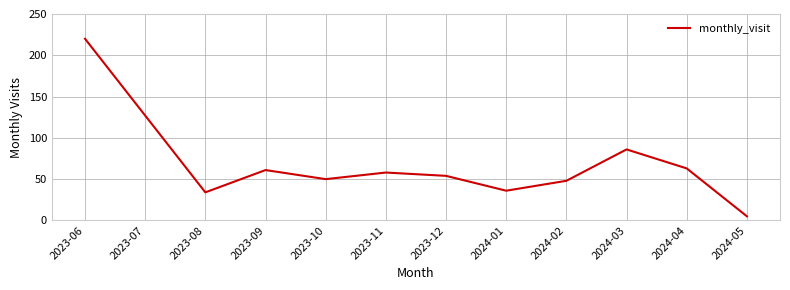

What is the difference between the values at 2023-10 and 2023-09?

11